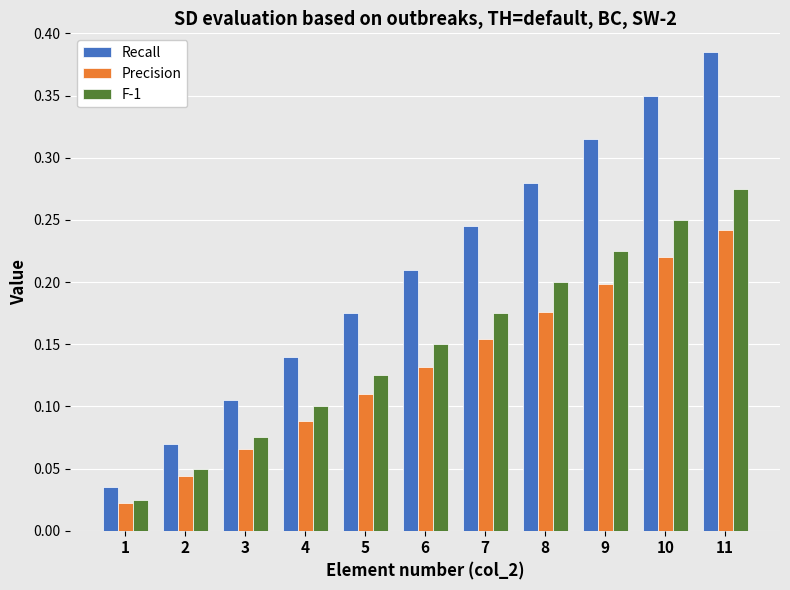

At which category does the chart reach its peak across all series?

11